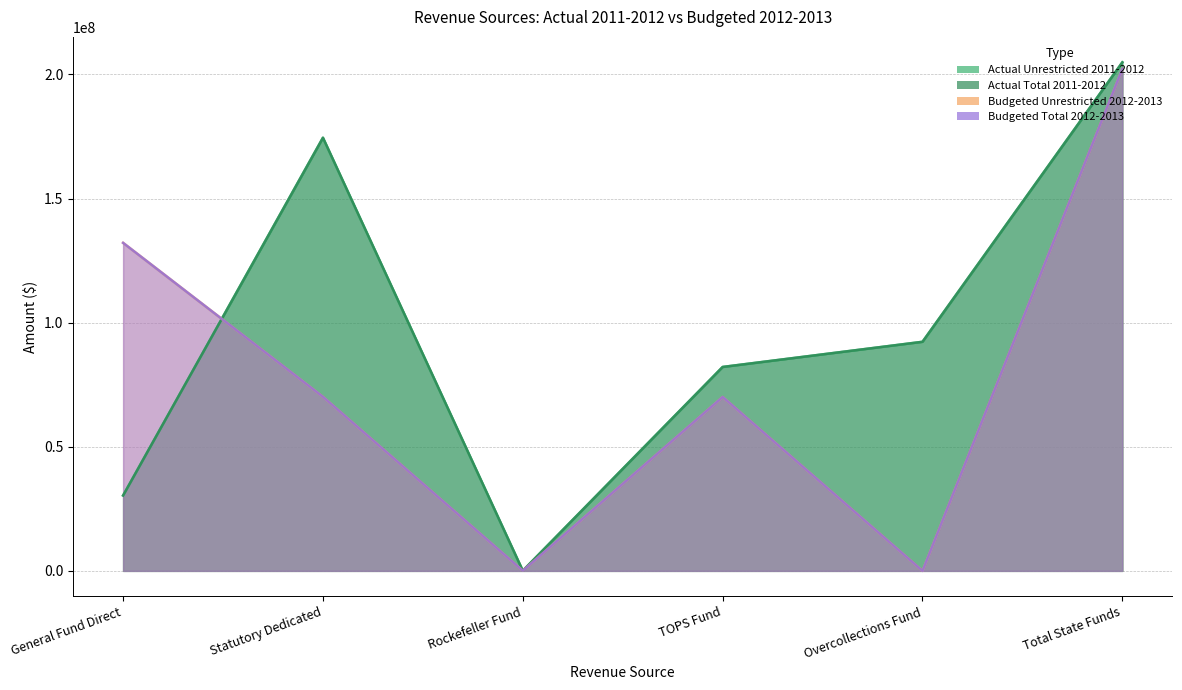

At which label does Actual Total 2011-2012 first exceed 92285957?

Statutory Dedicated